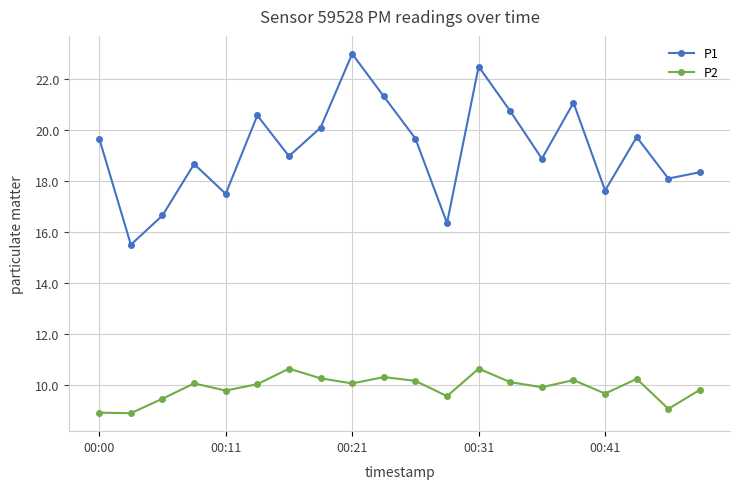

List the series in order of their overall mean, highest first.

P1, P2